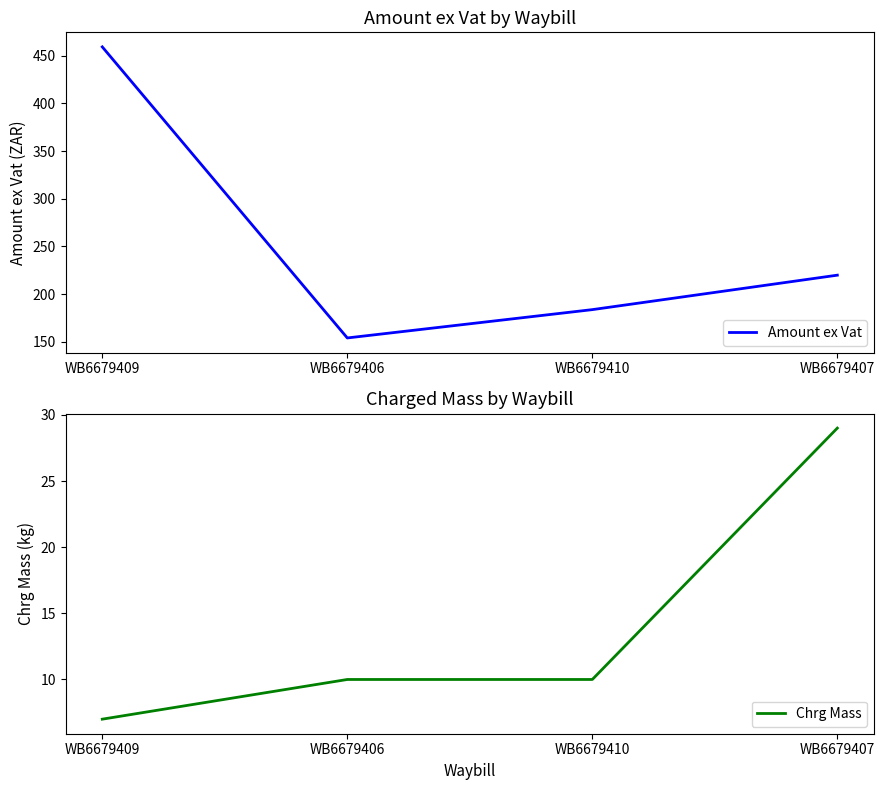

What is the value of the Chrg Mass point at the 1st from the left?

7.0